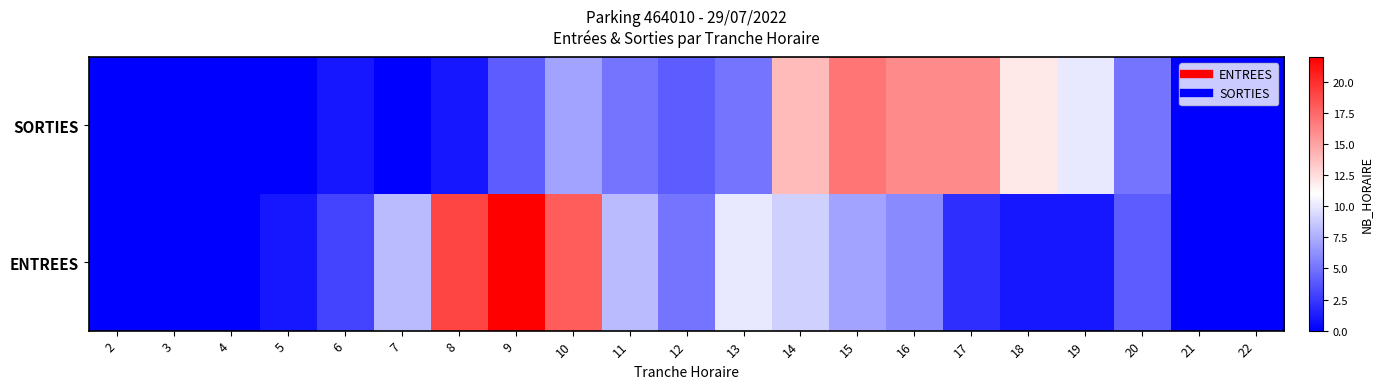

Reading right to left, extract all data points from this chart.

ENTREES: 22=0	21=0	20=4	19=1	18=1	17=2	16=6	15=7	14=9	13=10	12=5	11=8	10=18	9=22	8=19	7=8	6=3	5=1	4=0	3=0	2=0
SORTIES: 22=0	21=0	20=5	19=10	18=12	17=16	16=16	15=17	14=14	13=5	12=4	11=5	10=7	9=4	8=1	7=0	6=1	5=0	4=0	3=0	2=0